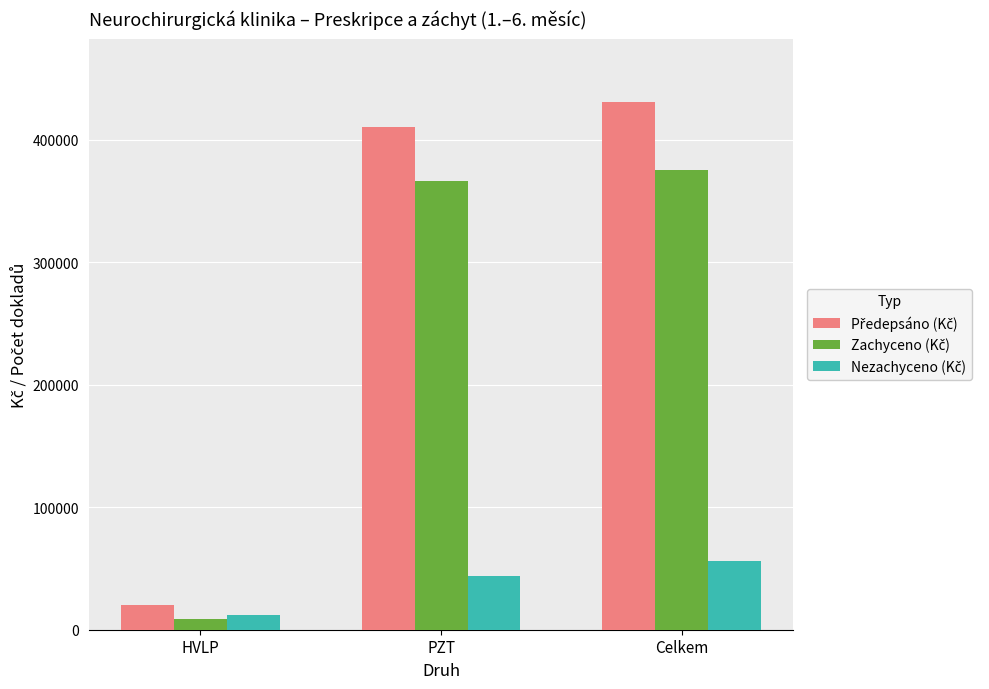

What is the label of the 1st bar from the right?

Celkem